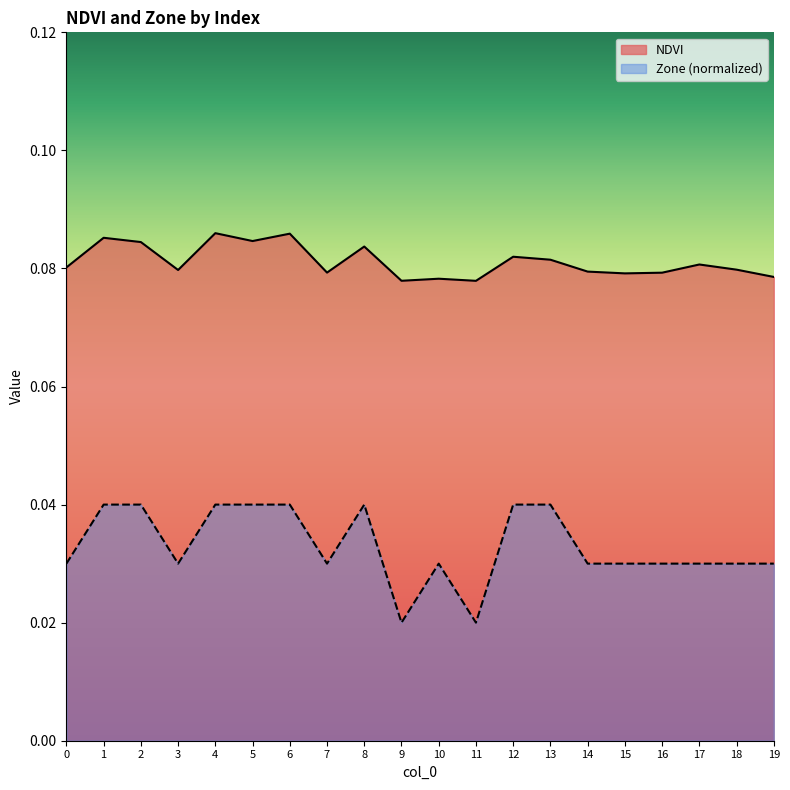

At which category is the sum across all series the highest?

4